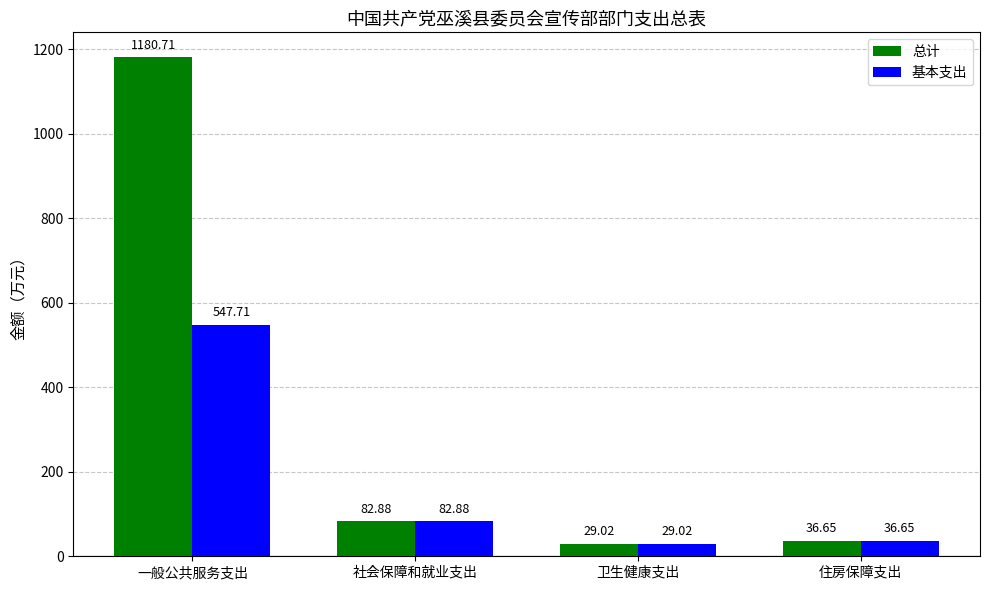

List the series in order of their overall mean, lowest first.

基本支出, 总计